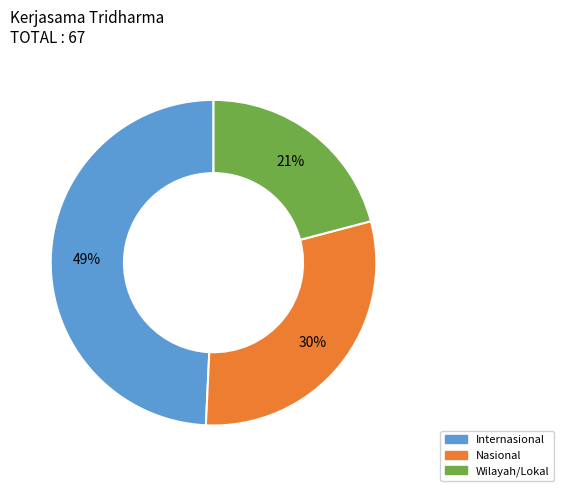

Is there any slice that represents more than half of the pie?

No